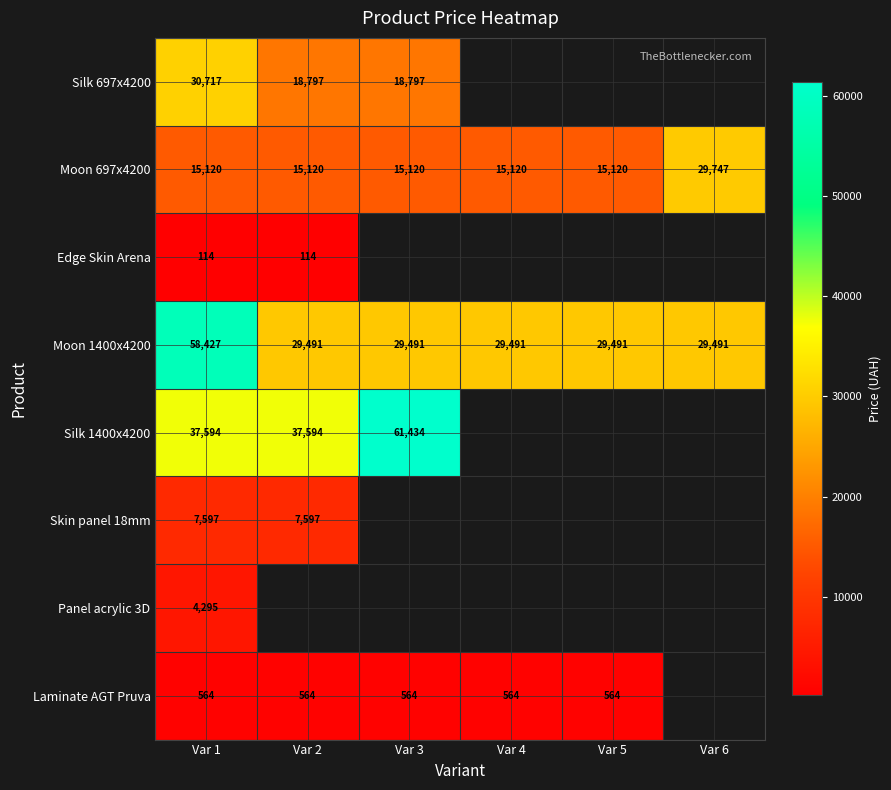

Is the value of Laminate AGT Pruva at Var 3 greater than the value of Moon 1400x4200 at Var 1?

No